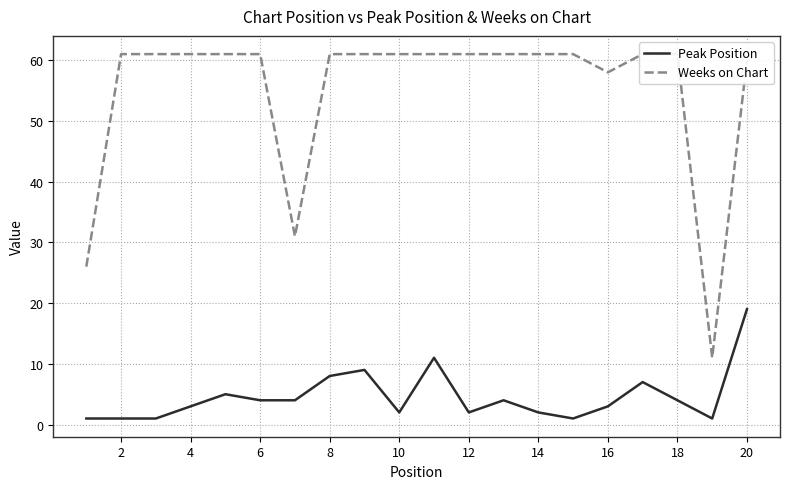

Which series has the widest spread of values?

Weeks on Chart